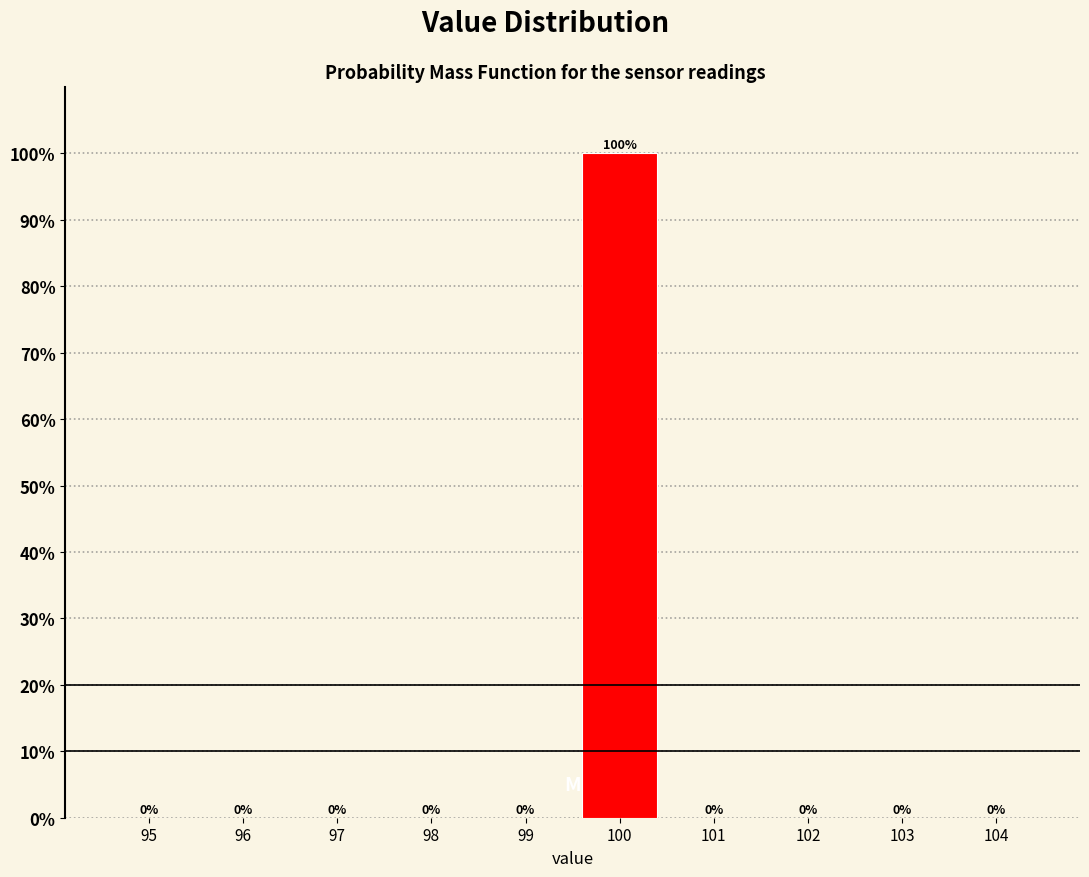

Reading left to right, list all the values displayed in this chart.

95=0	96=0	97=0	98=0	99=0	100=100	101=0	102=0	103=0	104=0